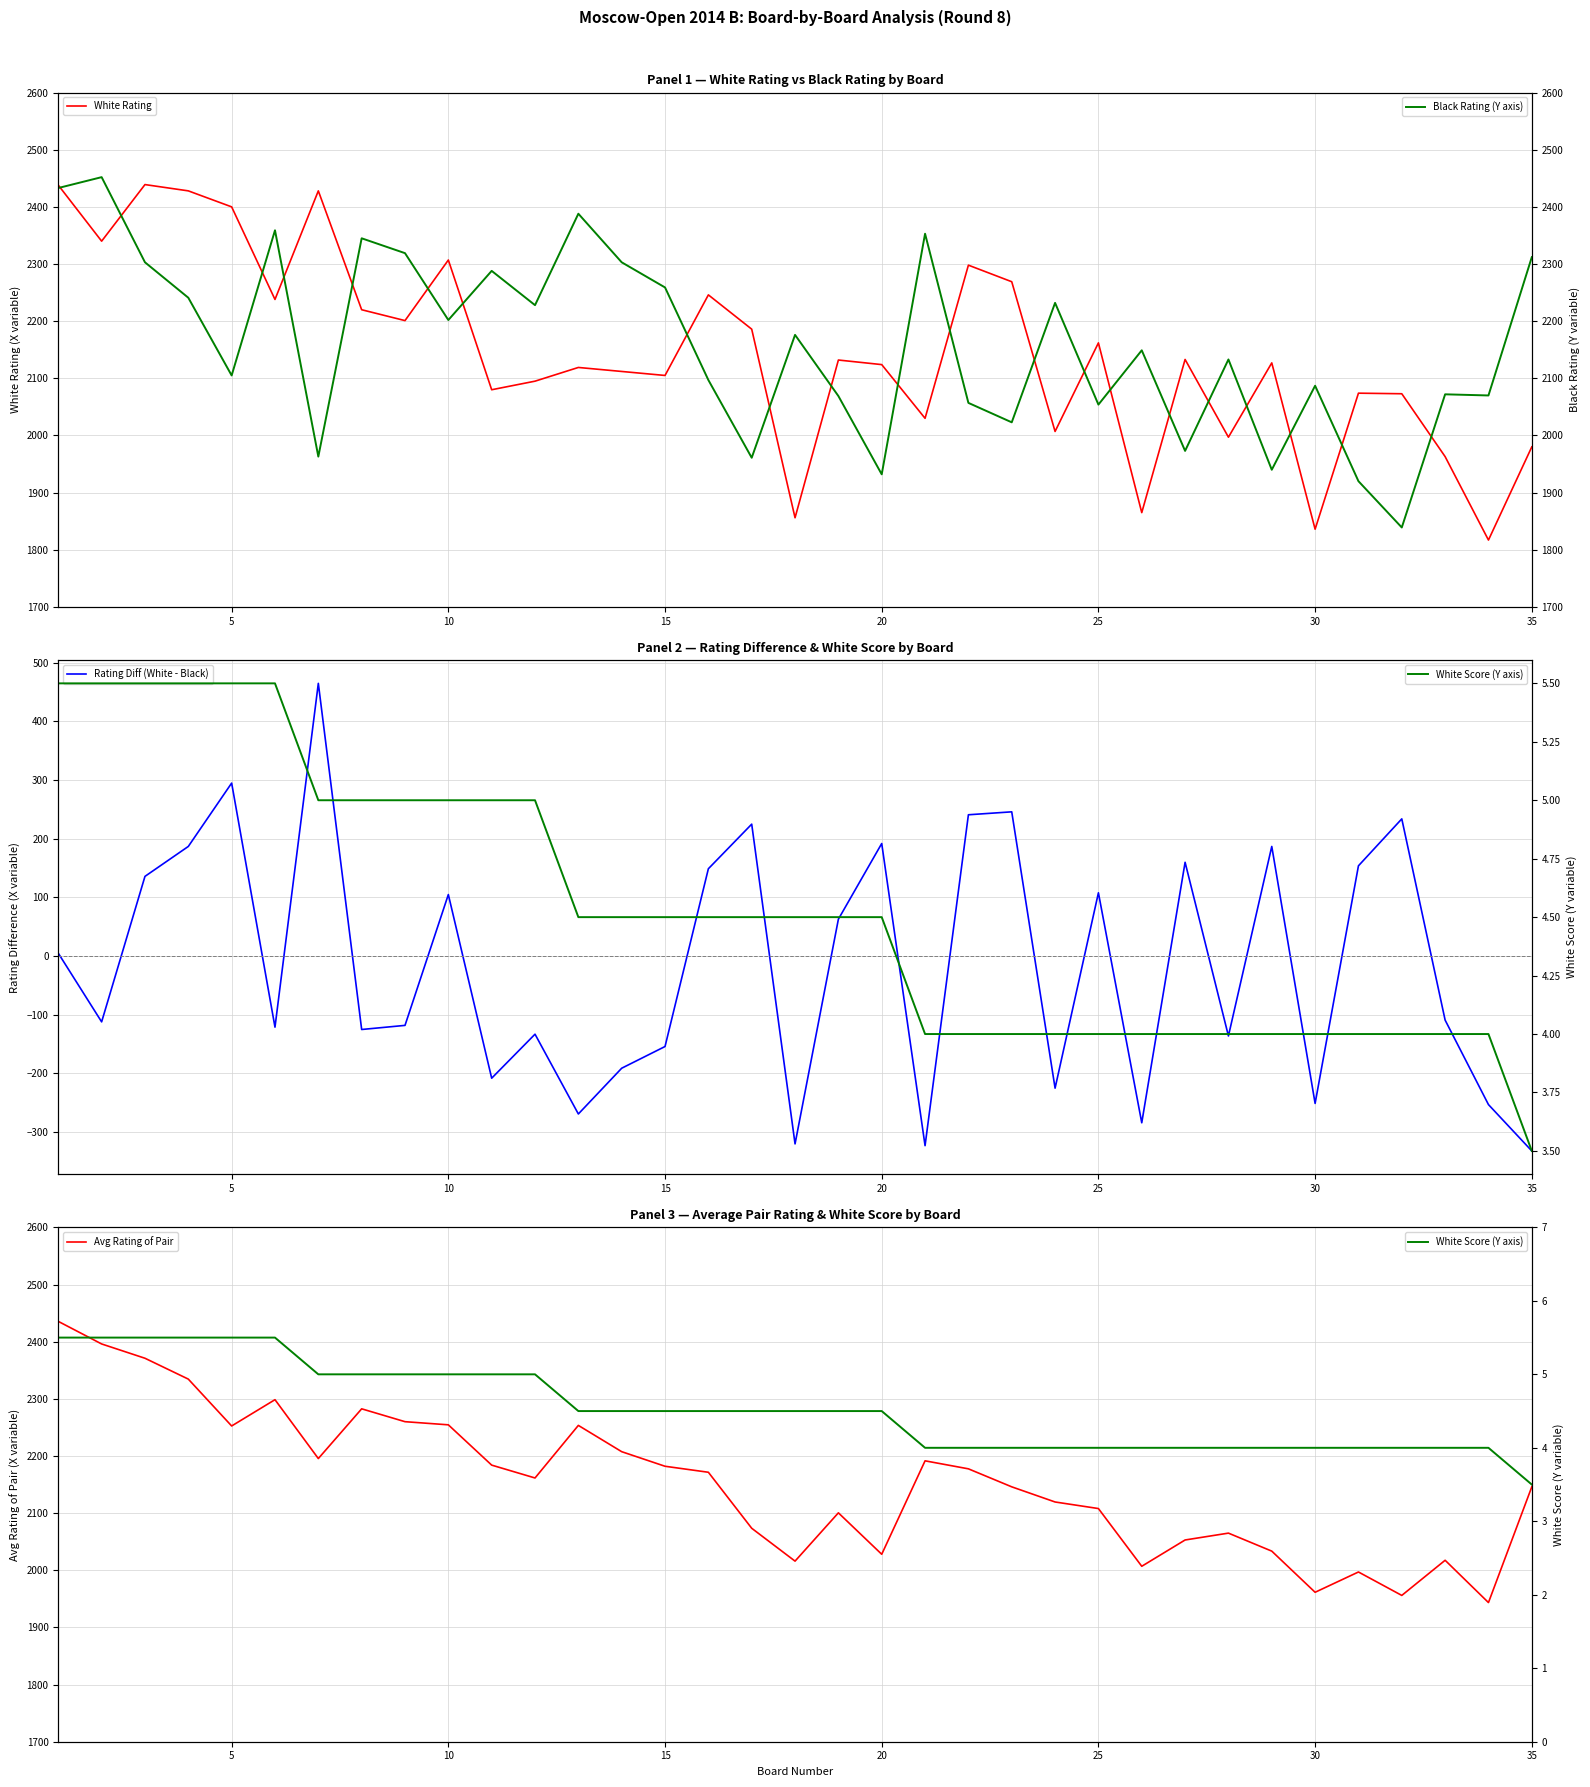

What is the highest value of the White Rating series?

2439